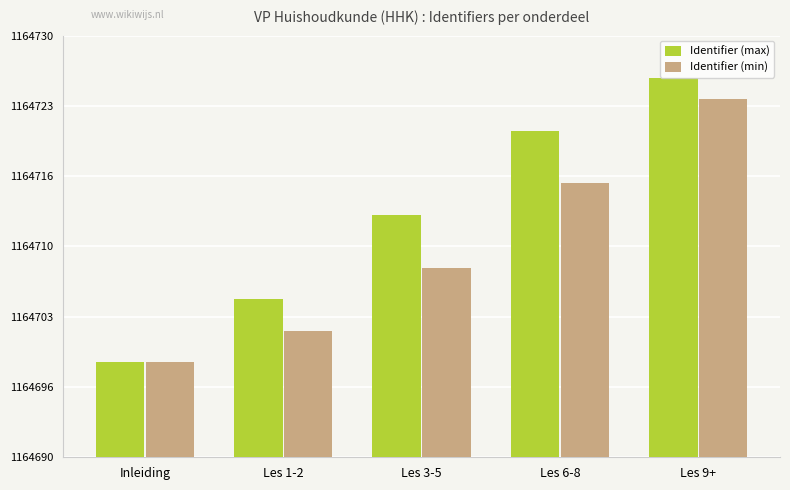

The Identifier (max) series shows 1164721 at Les 6-8. True or false?

True